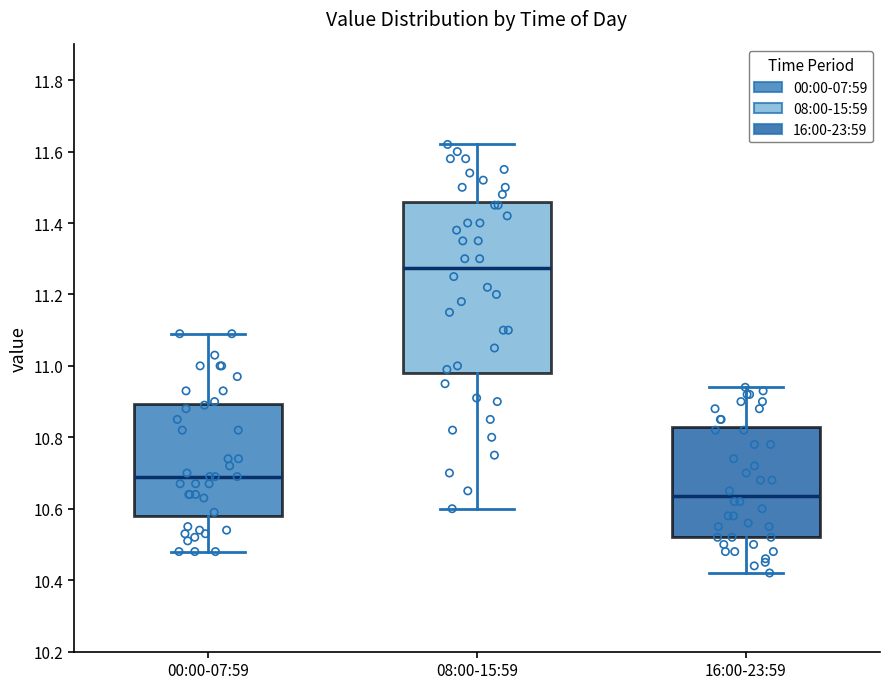

Where does the lower whisker of the box for 16:00-23:59 end on the y-axis? The values are not printed on the chart, so give them approximately, as read against the axis.

10.42